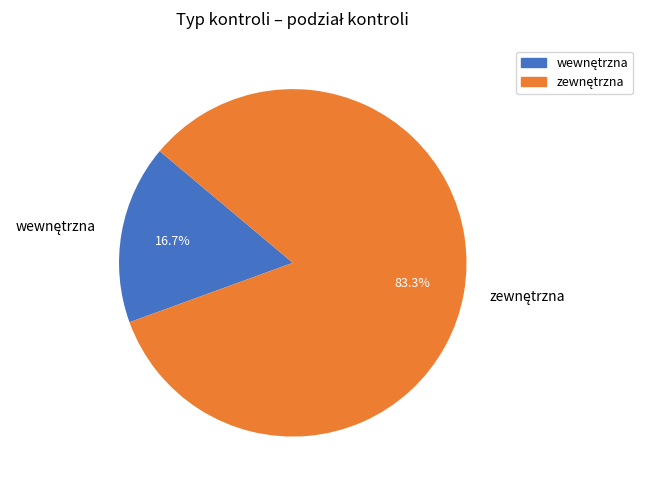

Does any single category account for the majority?

Yes